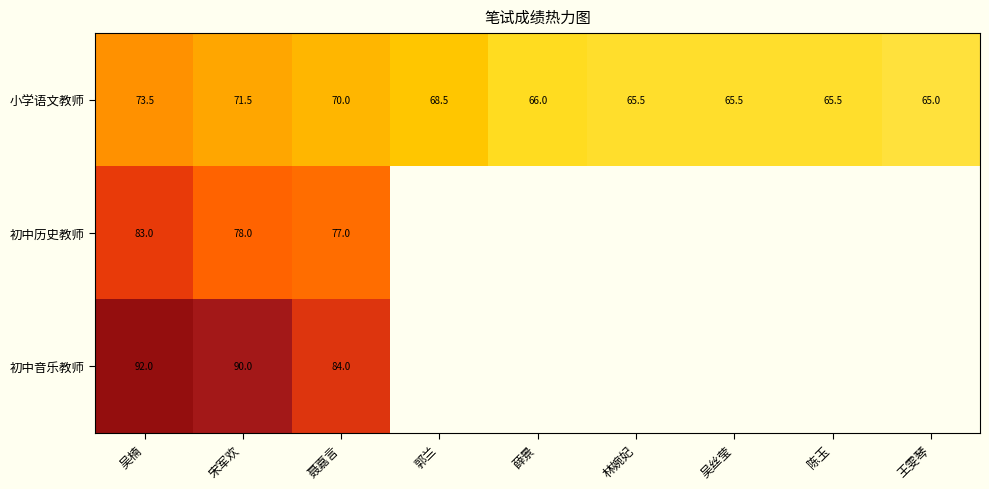

How many categories are shown in the chart?

9